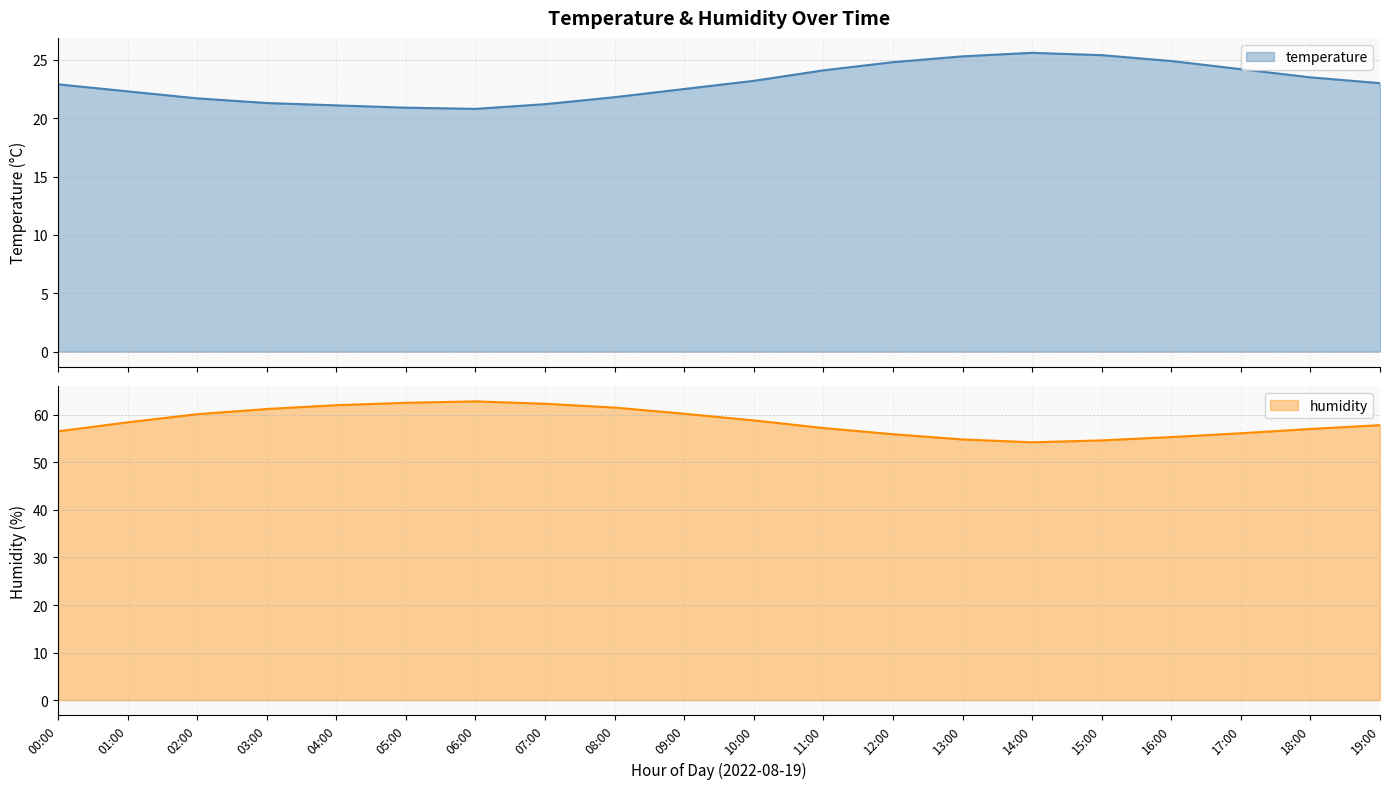

Between 13:00 and 14:00, which series saw the biggest shift?

humidity